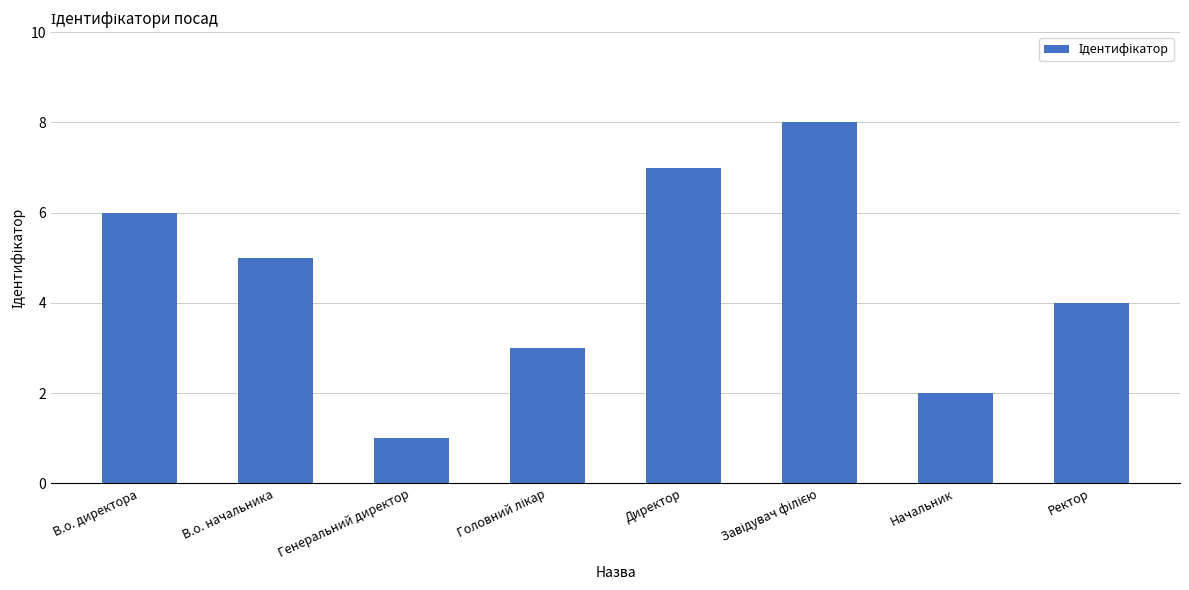

Does the chart contain stacked bars?

No